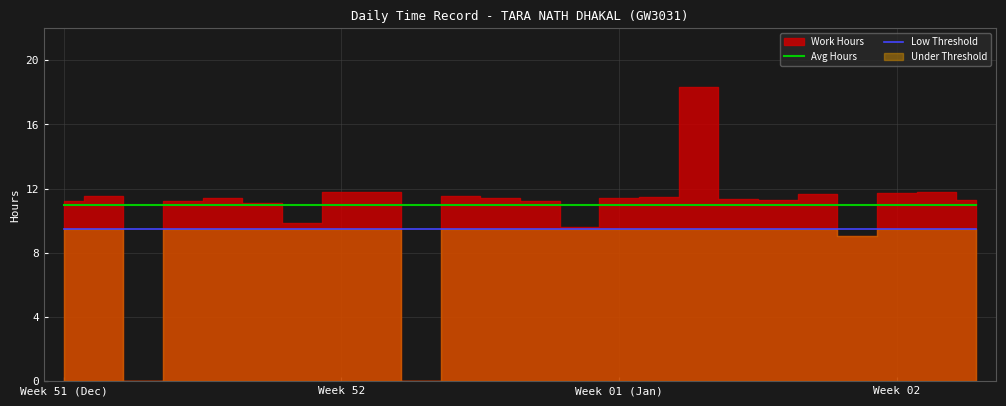

True or false: Low Threshold has more than 1 points higher than both neighbors.

False